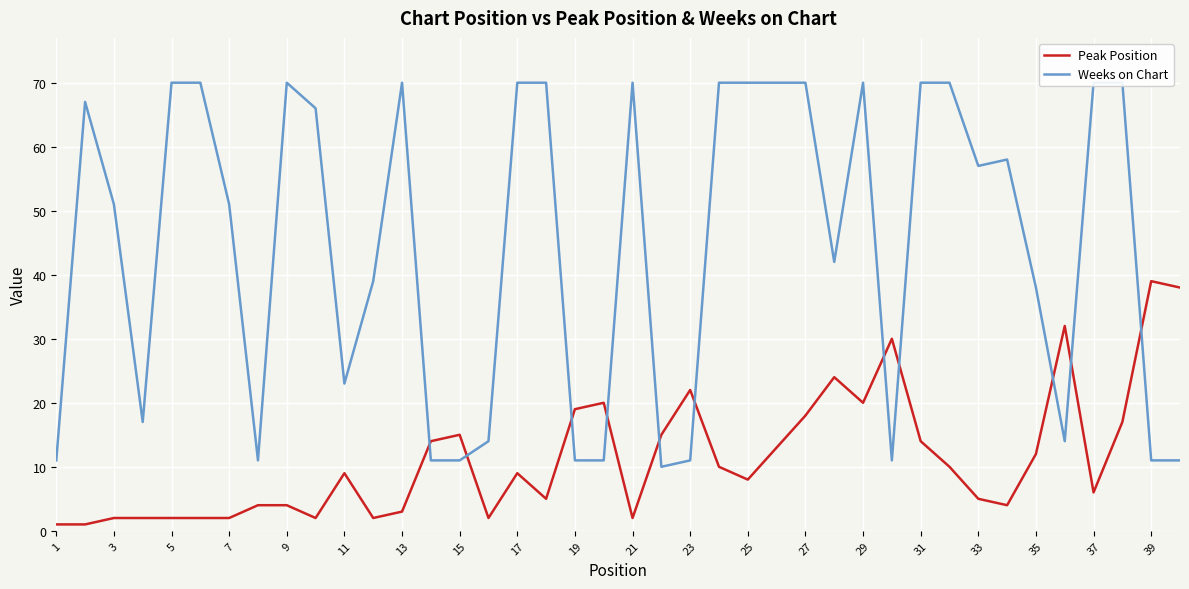

Which label corresponds to the smallest value in the chart?

1